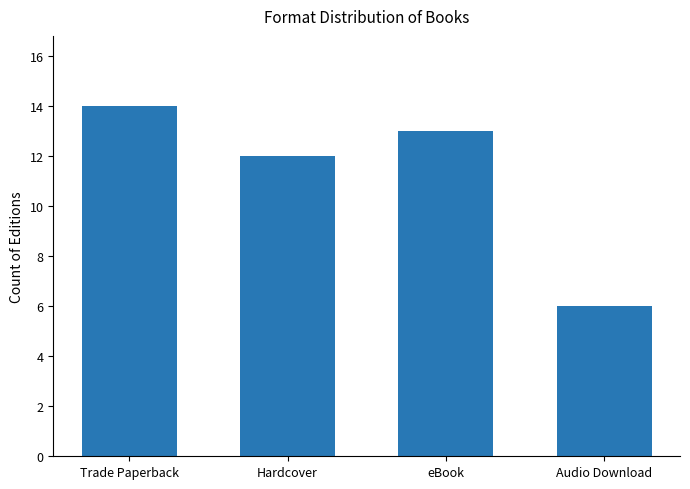

What is the value of the 4th bar from the left?

6